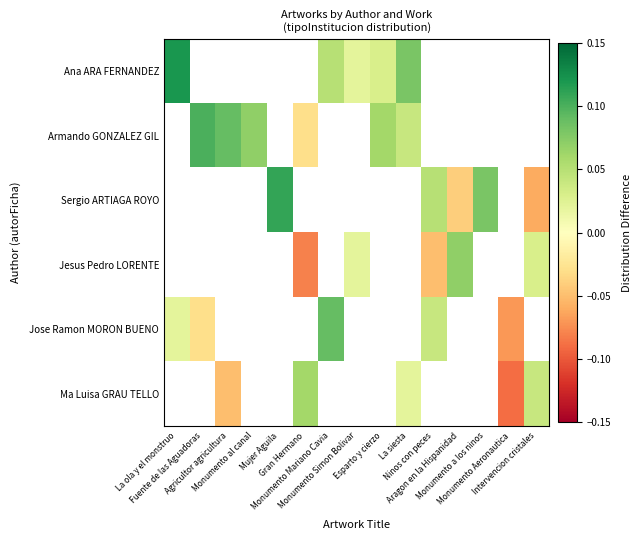

Which series has the widest spread of values?

Jose Ramon MORON BUENO